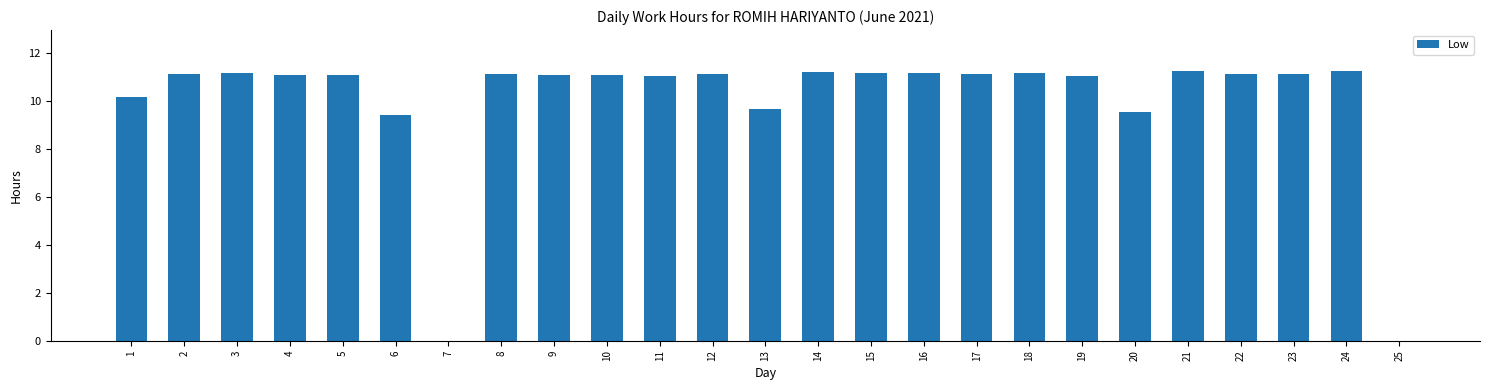

What is the difference between the values at 24 and 11?

0.2